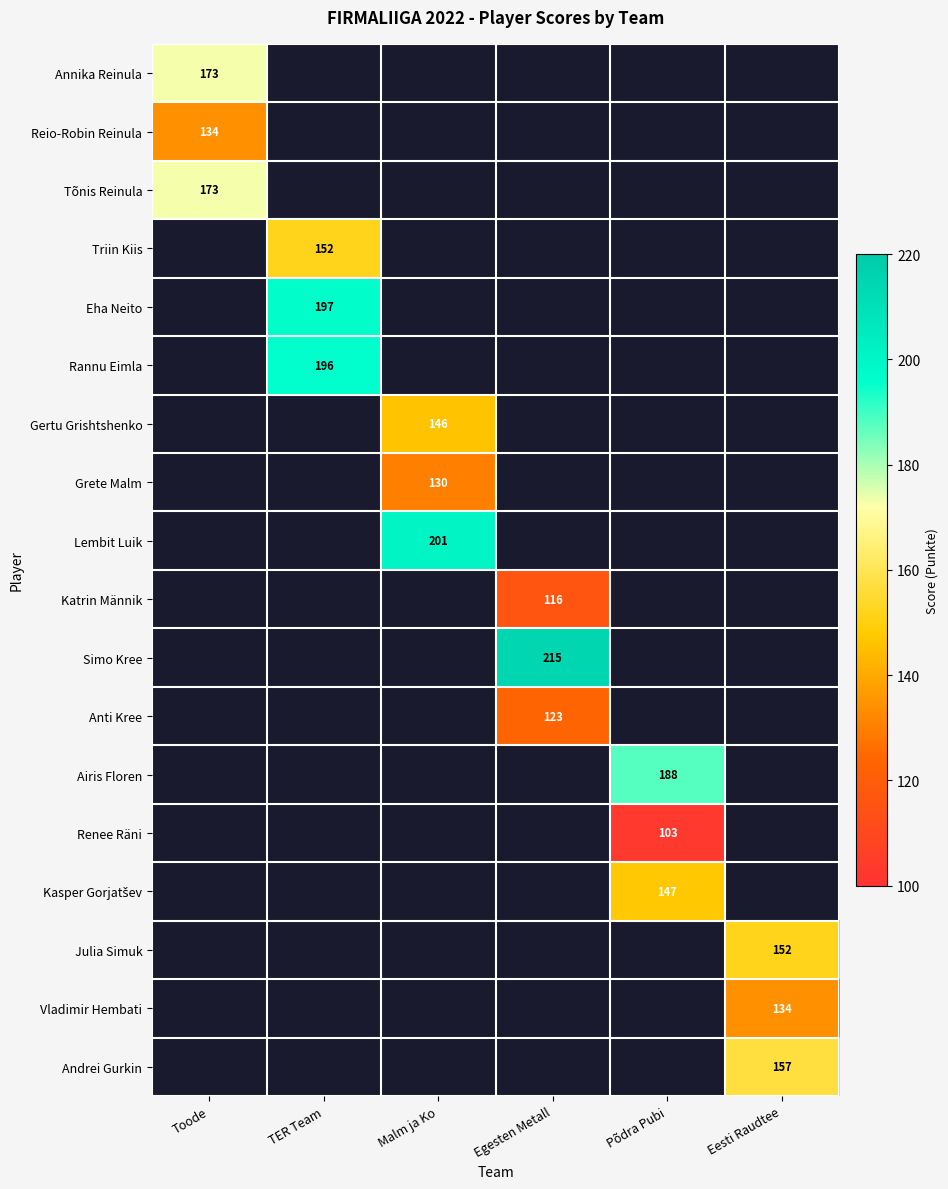

Is it true that Simo Kree equals 139 at Egesten Metall?

False